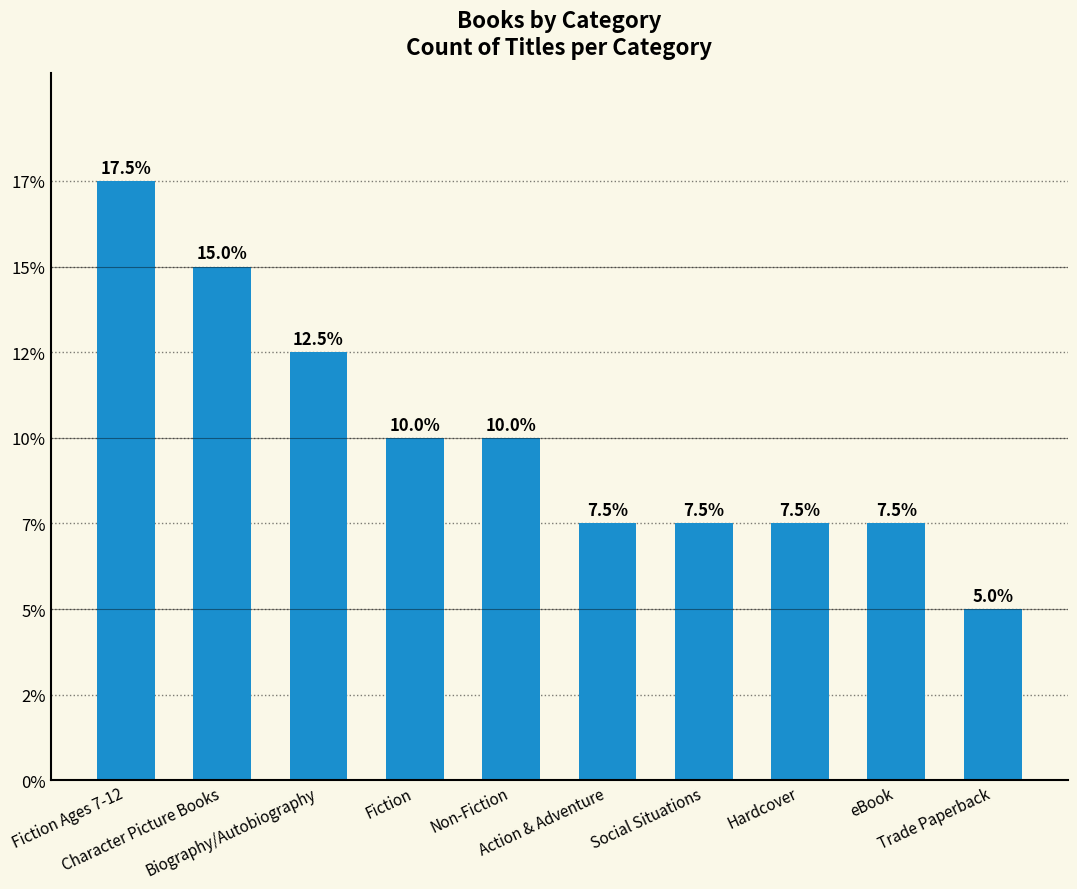

The value at Character Picture Books is 3. True or false?

False